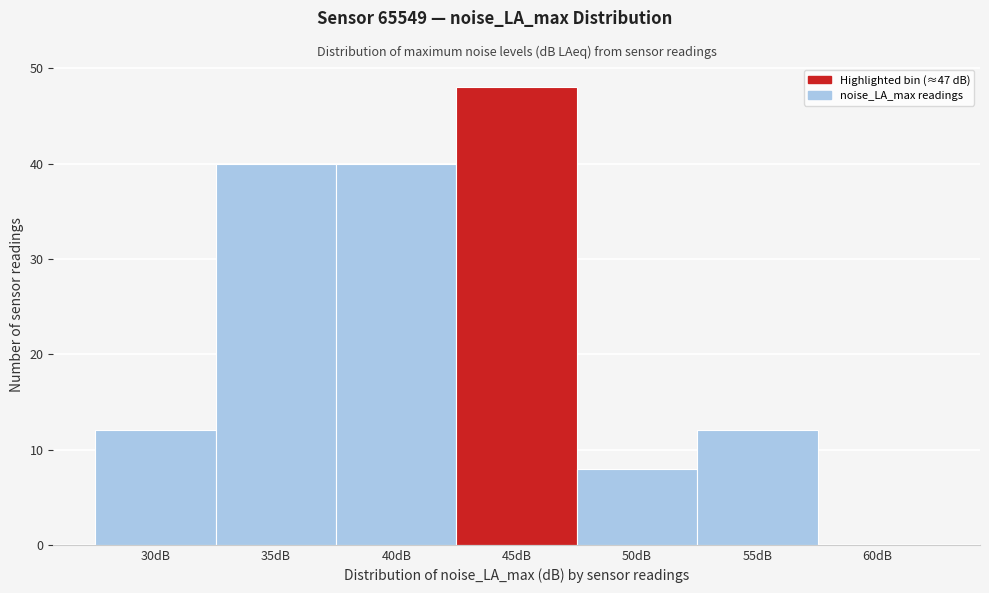

Reading left to right, transcribe all the data shown in this chart.

30dB=12	35dB=40	40dB=40	45dB=48	50dB=8	55dB=12	60dB=0